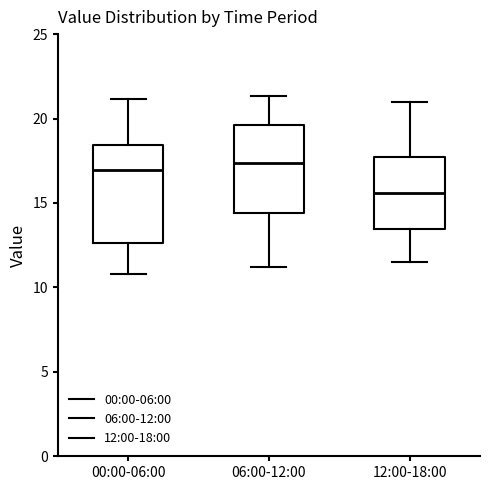

Reading left to right, transcribe this box plot: for each box, give where its median line is, the range the box spans, and where its two whiskers end, as read against the y-axis. The values are not printed on the chart, so give them approximately, as read against the axis.

00:00-06:00: median 17.0, box 12.5 to 18.5, whiskers 11.0 to 21.0
06:00-12:00: median 17.5, box 14.5 to 19.5, whiskers 11.0 to 21.5
12:00-18:00: median 15.5, box 13.5 to 17.5, whiskers 11.5 to 21.0